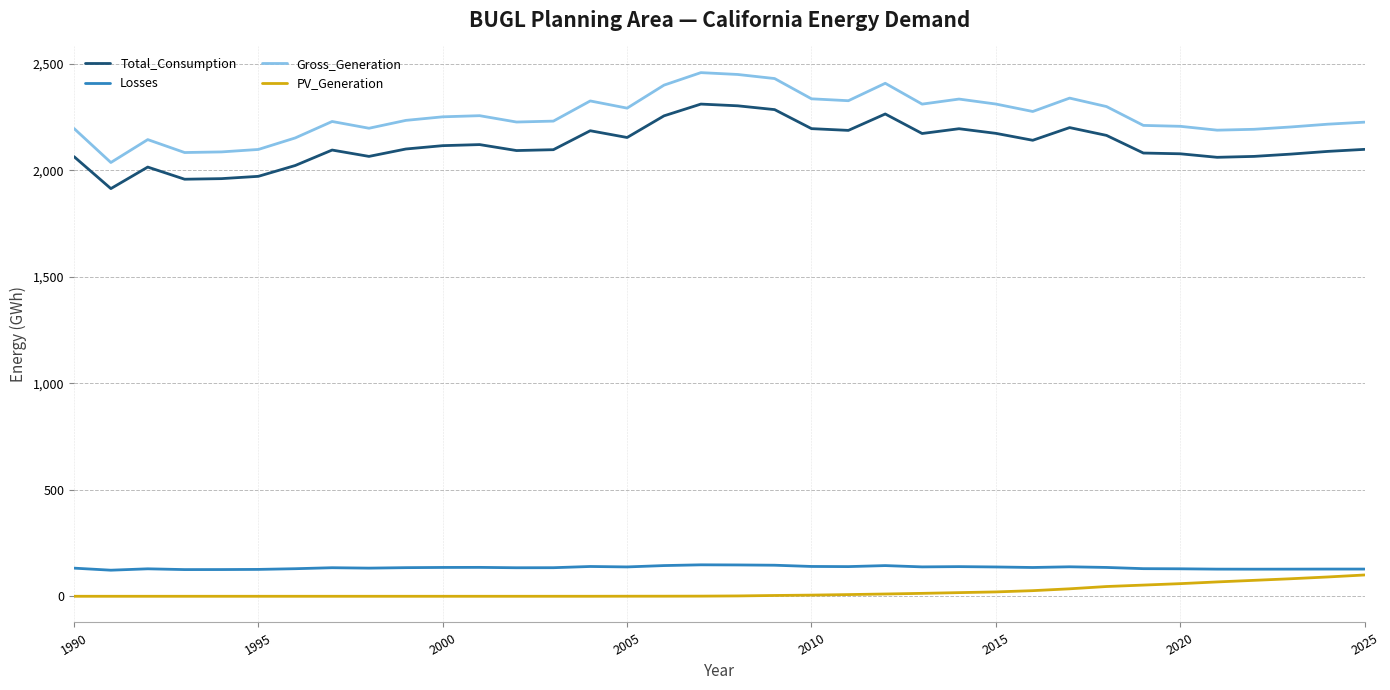

Is this an area chart (filled region under the line)?

No